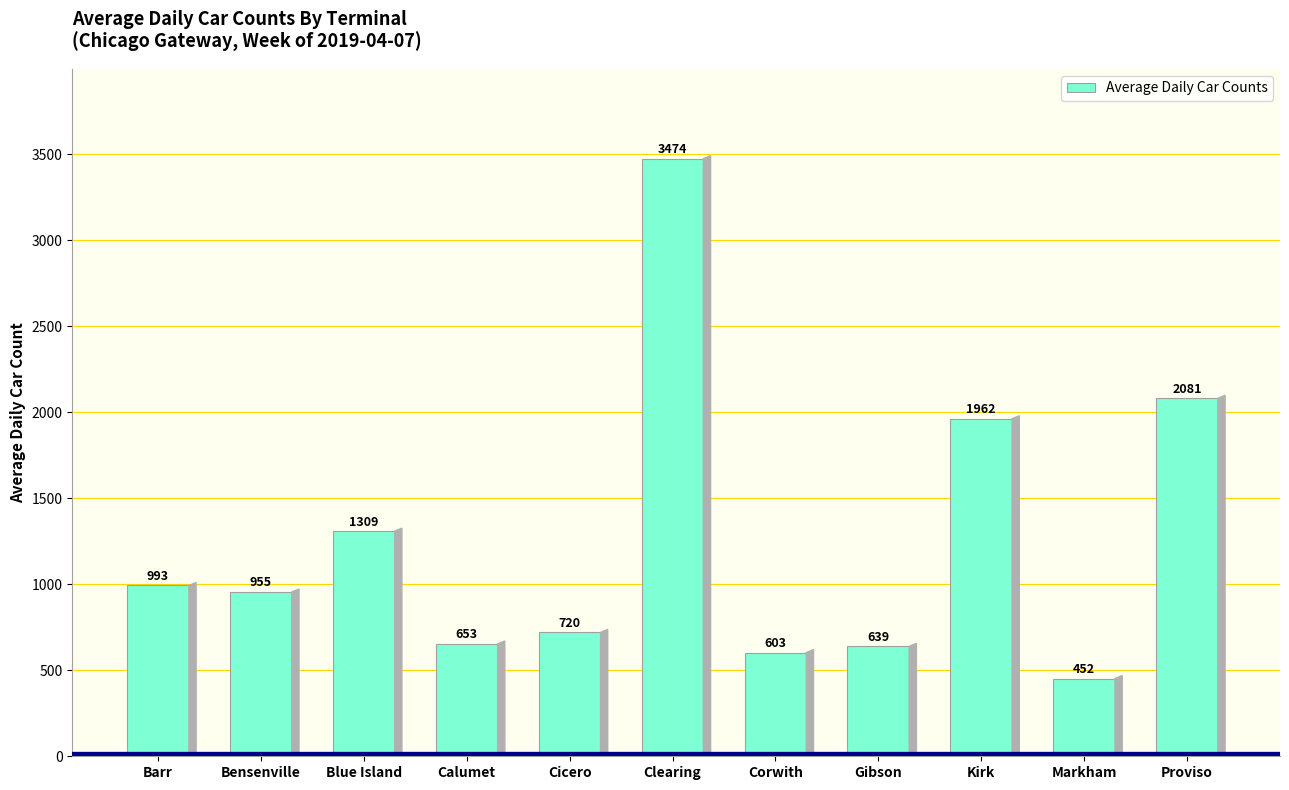

What is the average value?

1258